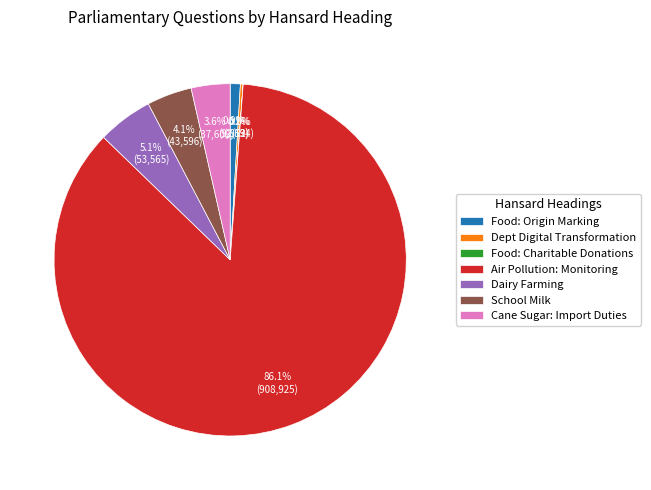

What is the majority slice?

Air Pollution: Monitoring